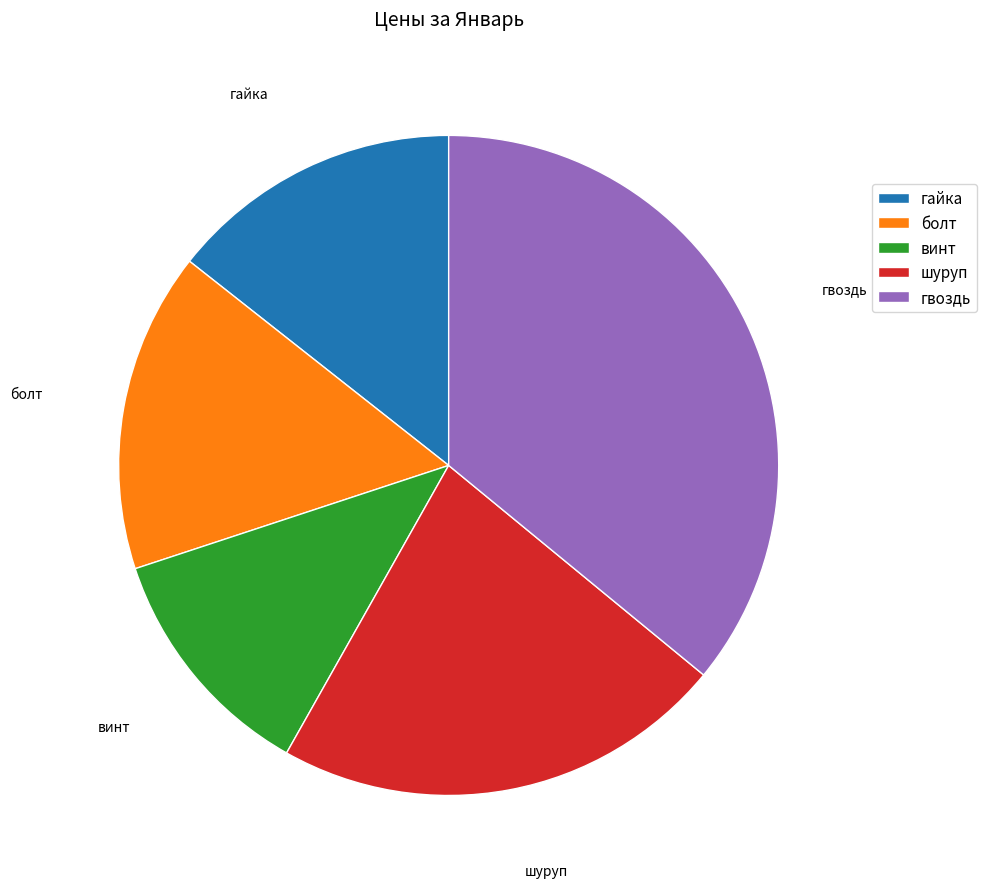

Does болт represent more than half of the total?

No